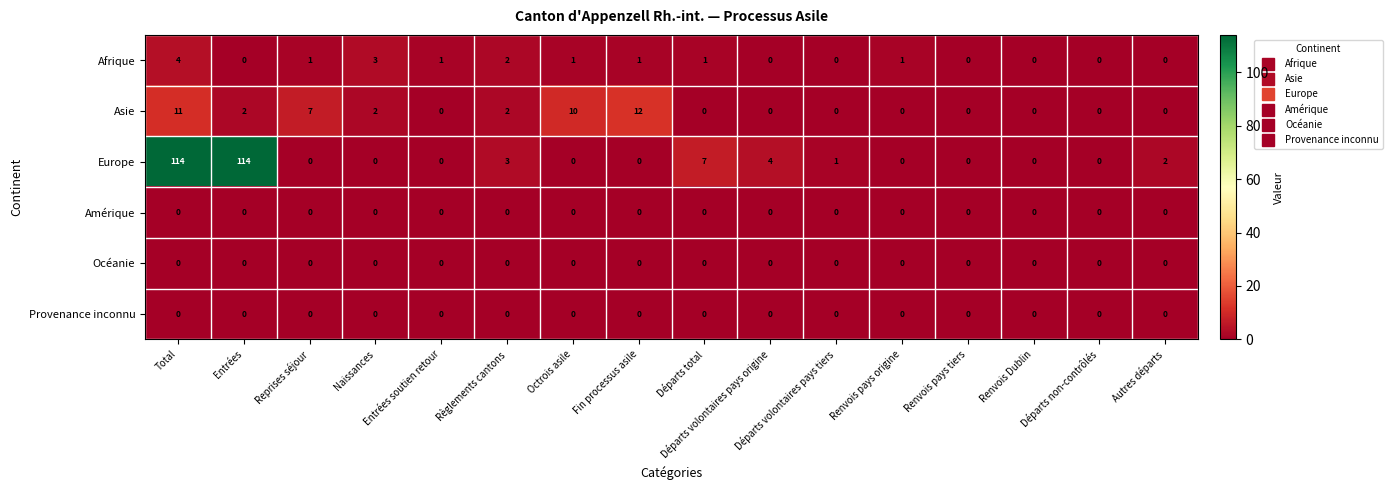

True or false: Asie has a value of 6 at Renvois pays tiers.

False